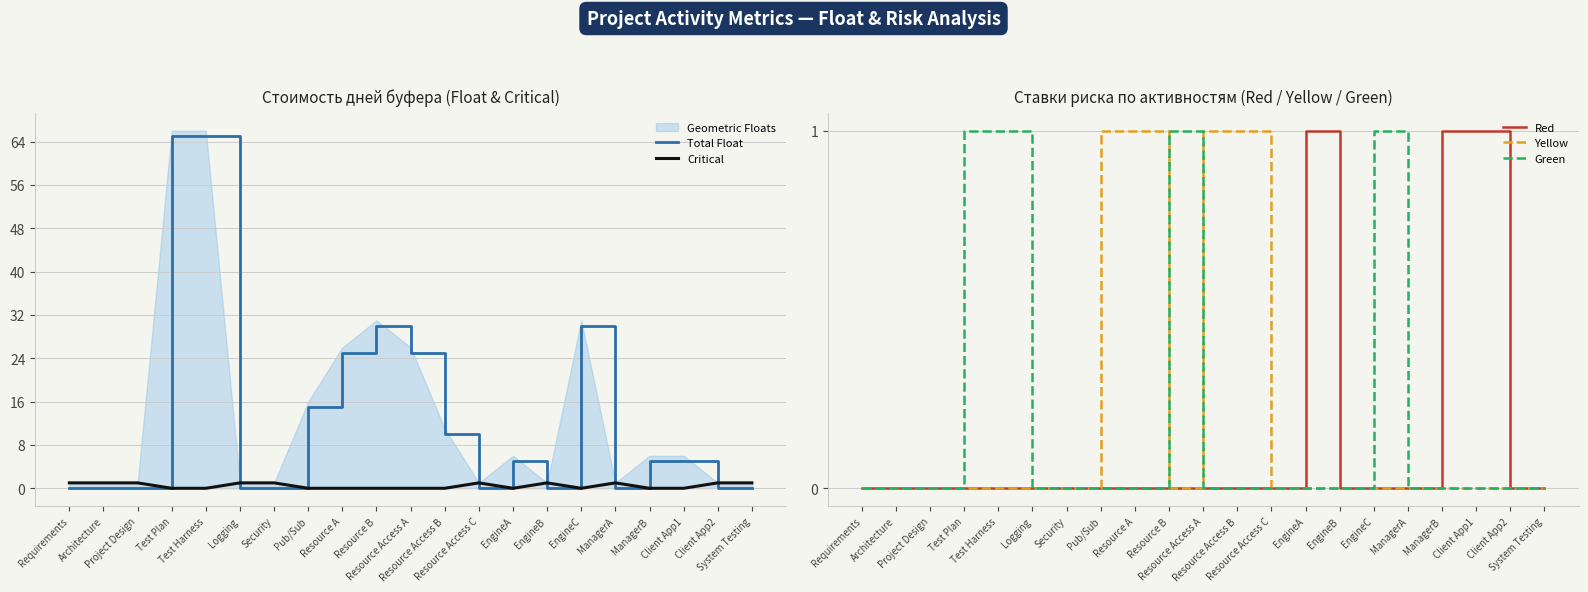

How many lines are shown in the chart?

5